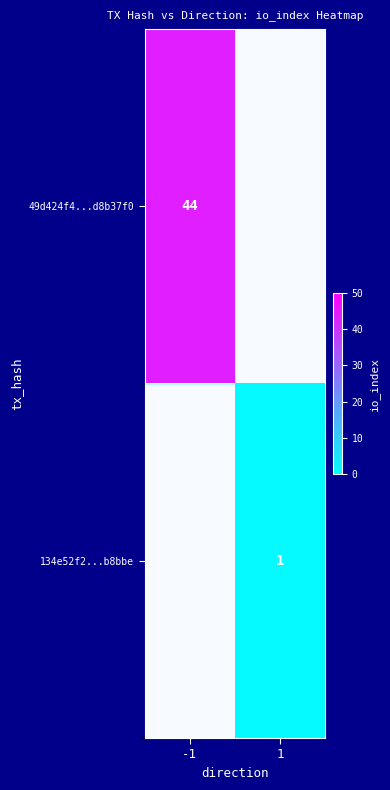

The 49d424f4...d8b37f0 series shows 44.0 at -1. True or false?

True